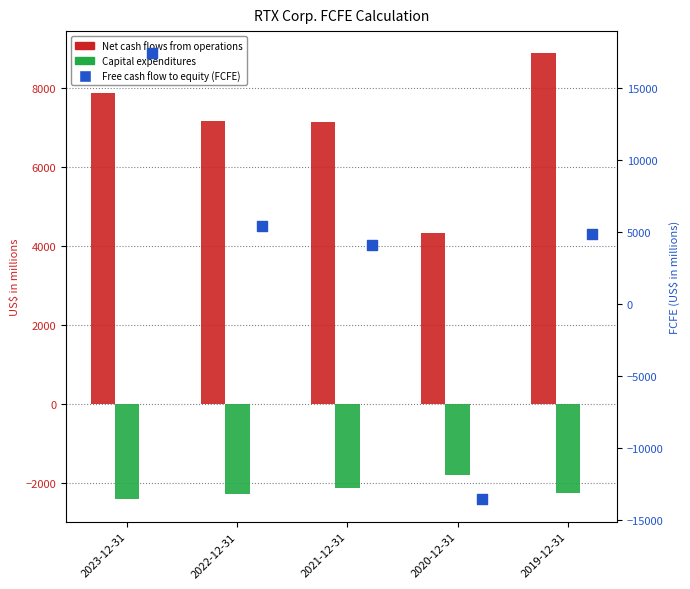

What are all the series names shown in the legend?

Net cash flows from operations, Capital expenditures, Free cash flow to equity (FCFE)